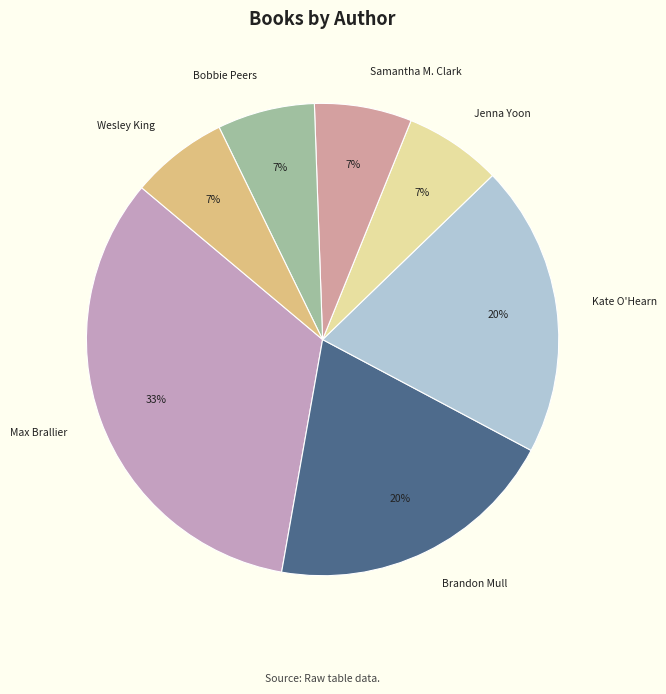

What is the ratio of the value at Samantha M. Clark to the value at Wesley King?

1.0